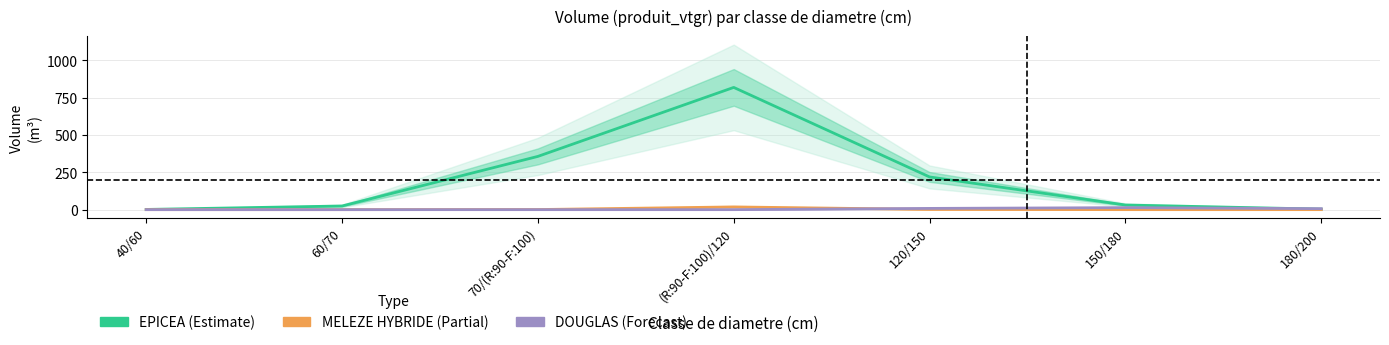

The MELEZE HYBRIDE series shows 8.1 at 180/200. True or false?

False